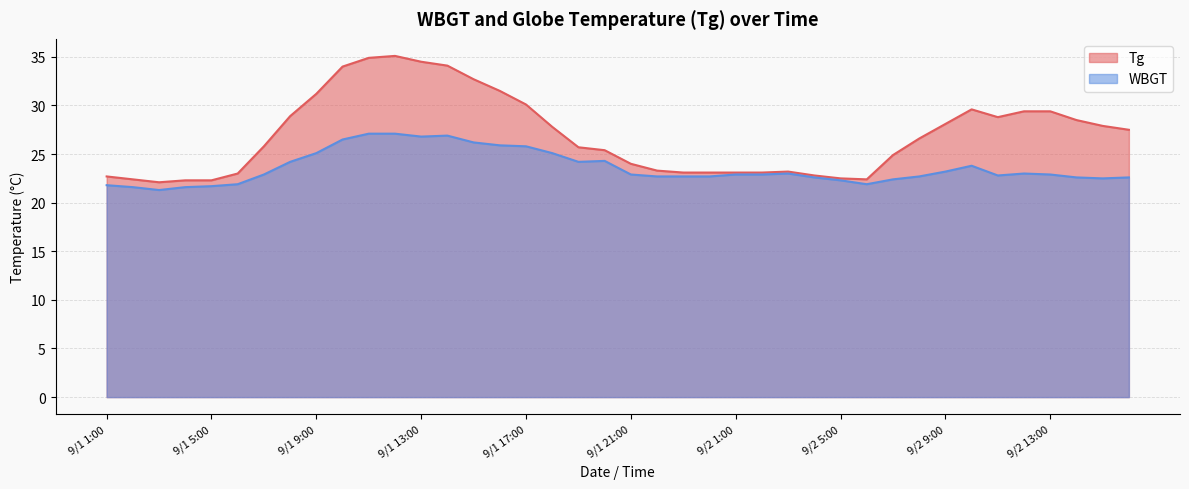

True or false: WBGT has a value of 23.0 at 9/2 3:00.

True